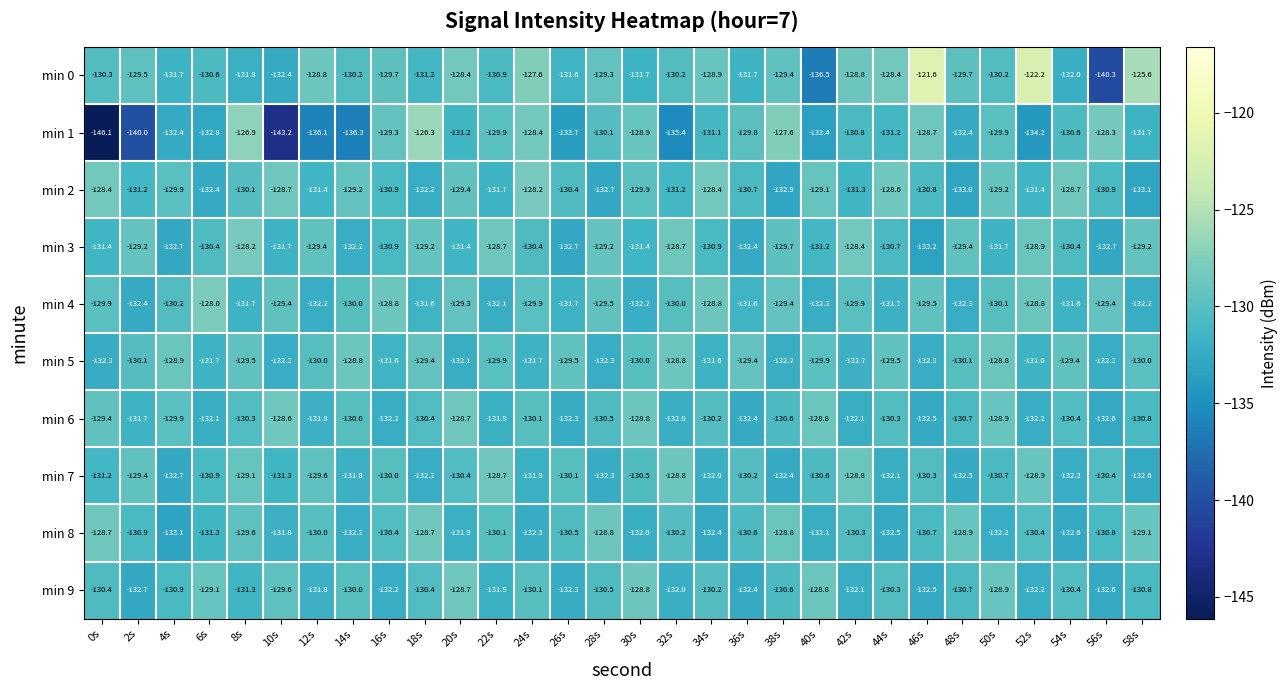

The value of min 0 at 6s is -179.4. True or false?

False